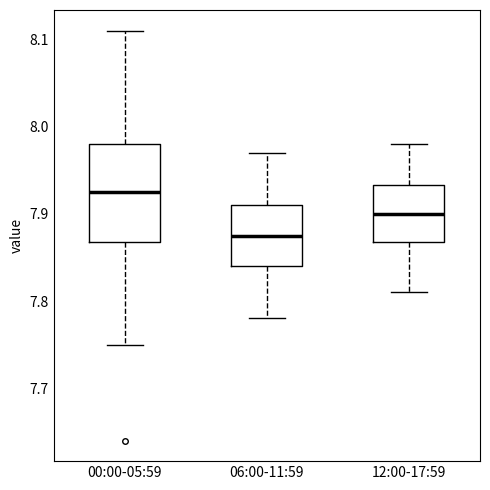

Which box's median line is the lowest?

06:00-11:59